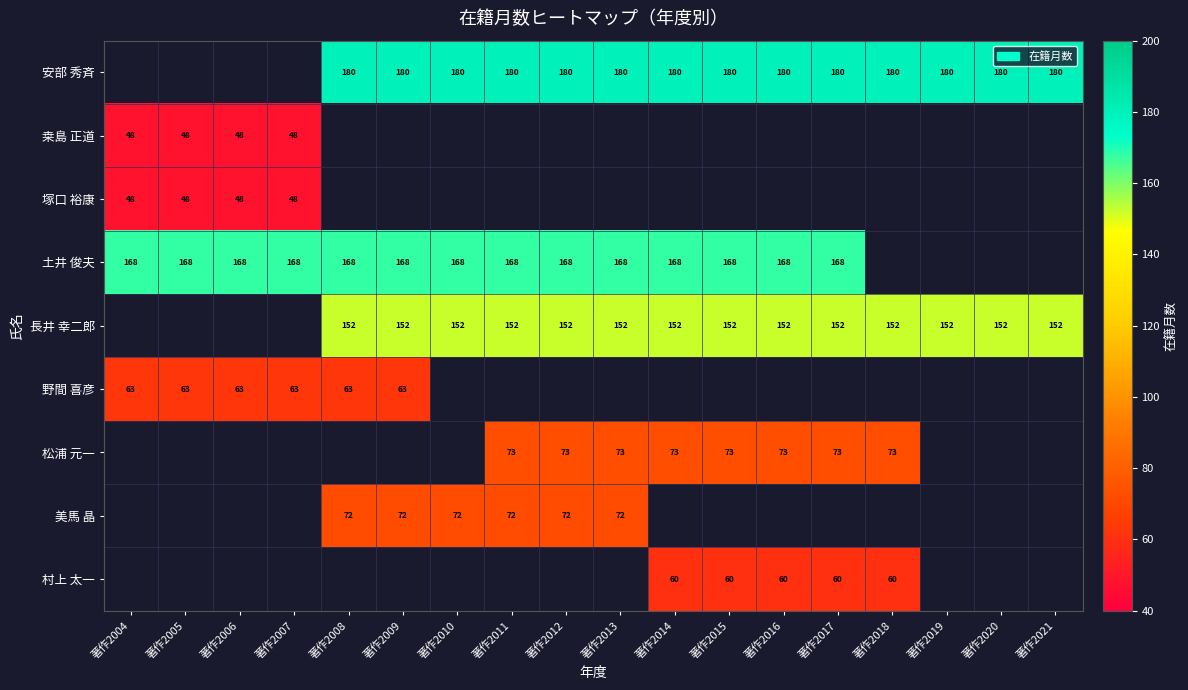

The 桒島 正道 series shows 32 at 著作2007. True or false?

False